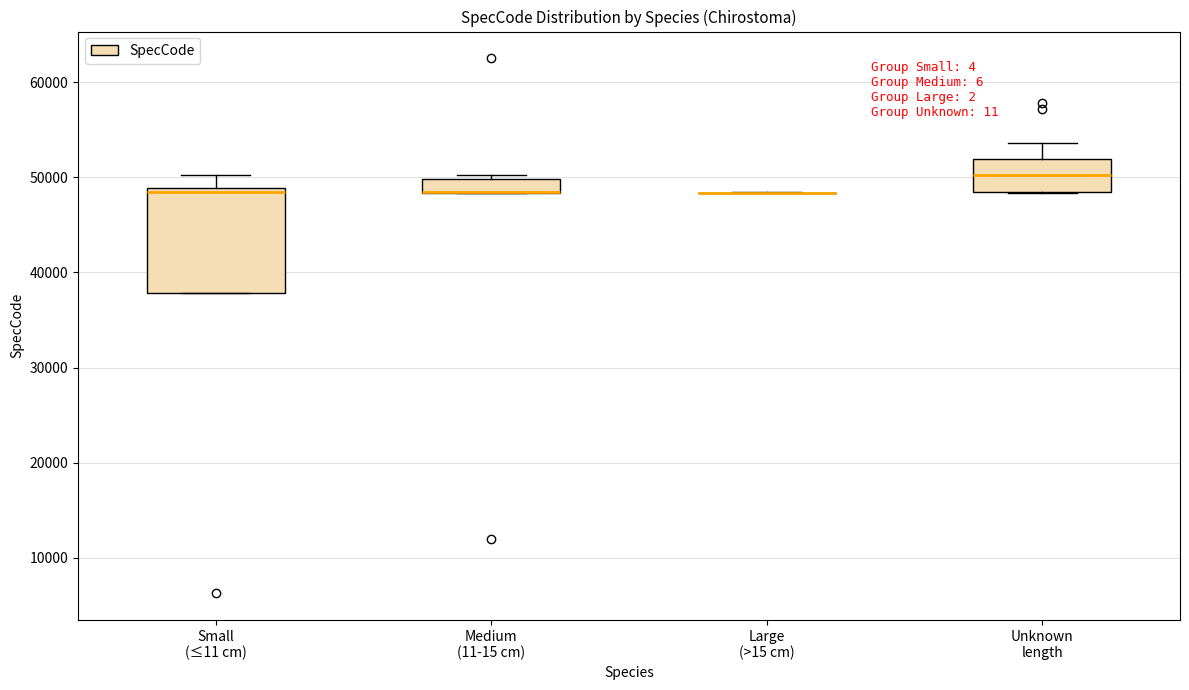

Where does the upper whisker of the box for Small (≤11 cm) end on the y-axis? The values are not printed on the chart, so give them approximately, as read against the axis.

50000